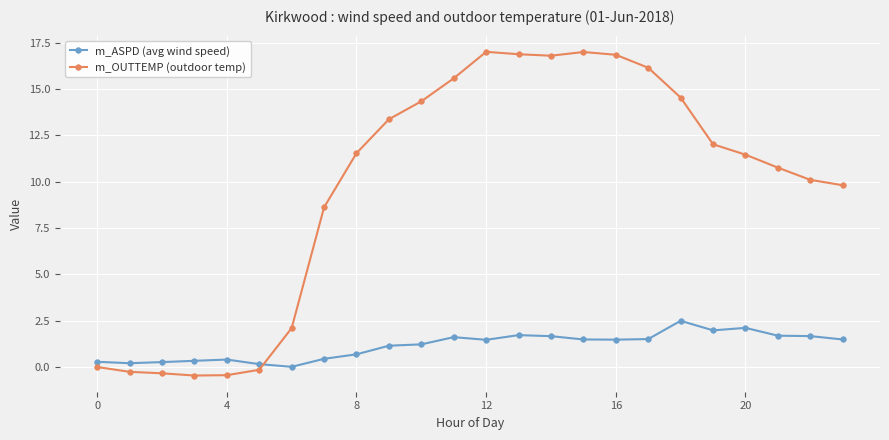

At how many categories does at least one series exceed 16?

6